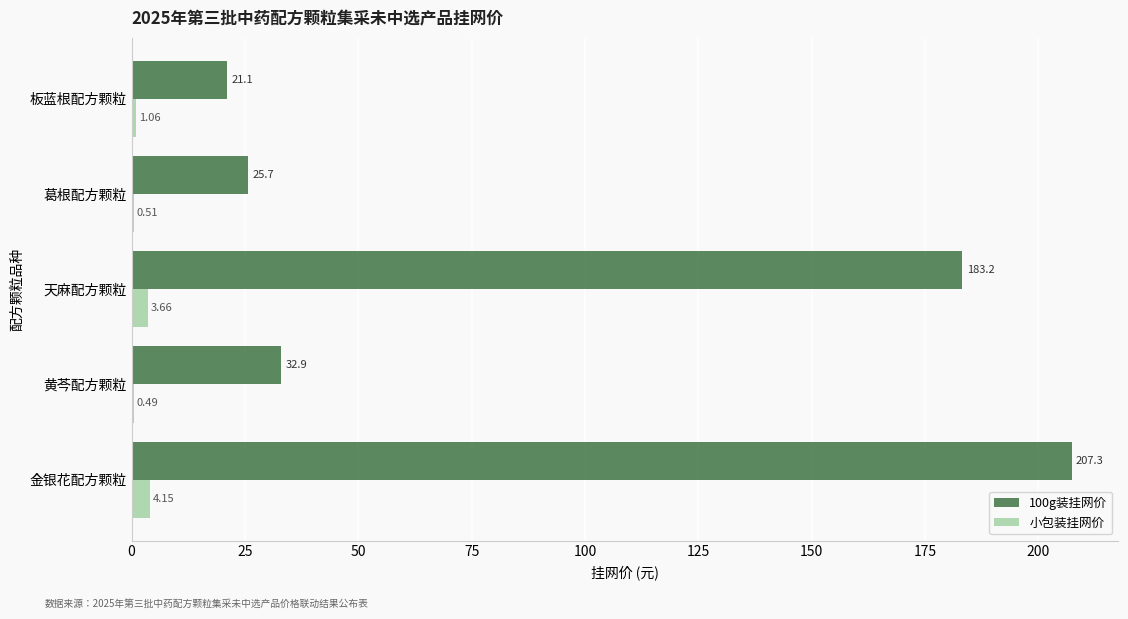

At which category is the sum across all series the highest?

金银花配方颗粒